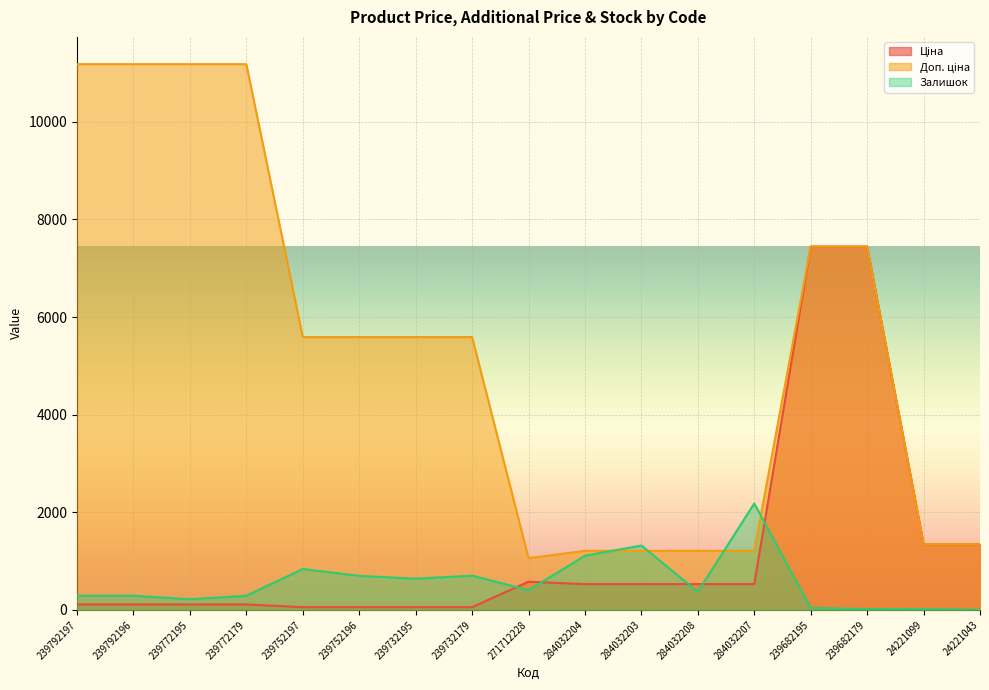

What is the label of the 9th point from the right?

271712228